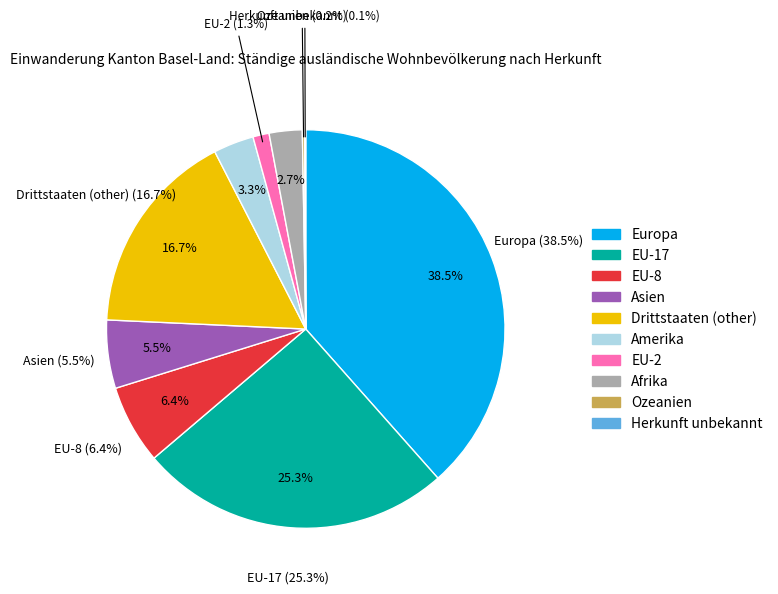

Approximately how many times larger is the value at Amerika compared to Ozeanien?

18.0